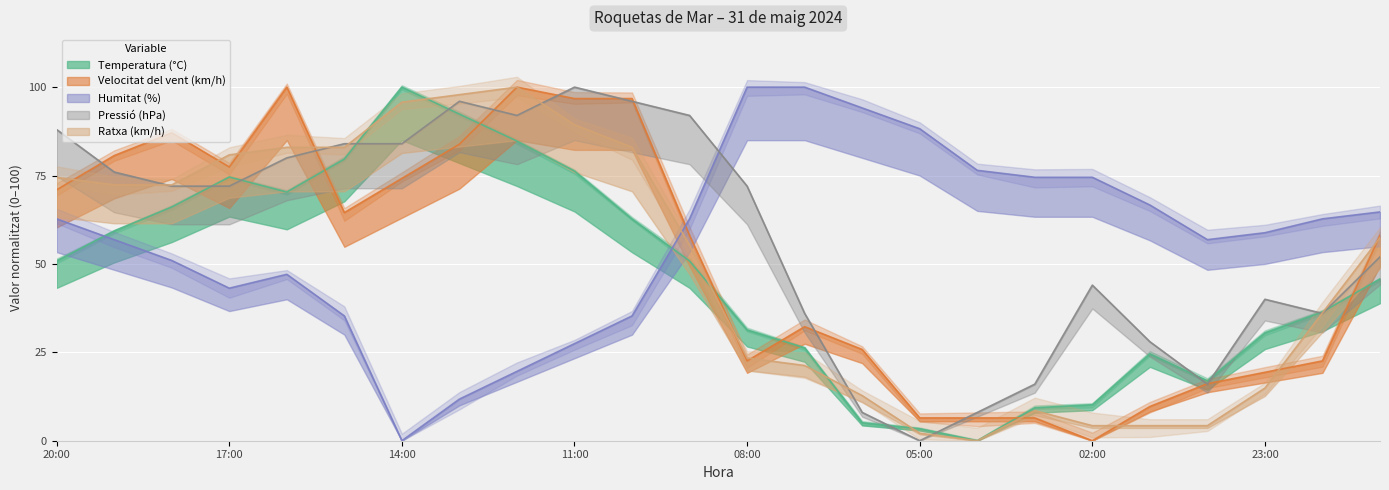

At 22:00, list the series in order from largest to smallest.

Humitat (%), Temperatura (°C), Ratxa (km/h), Pressió (hPa), Velocitat del vent (km/h)